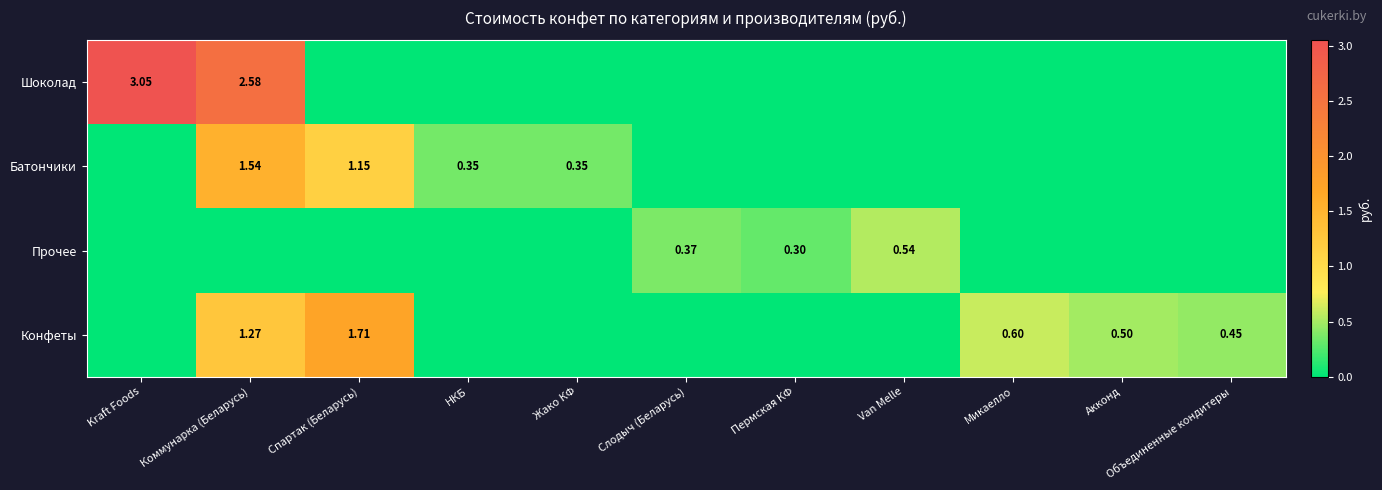

Which category has the highest value across all series?

Kraft Foods